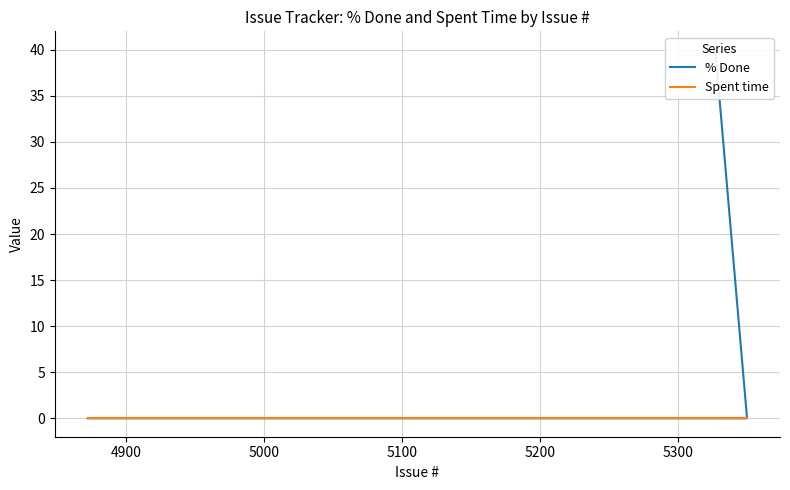

True or false: Spent time and % Done intersect in this chart.

False